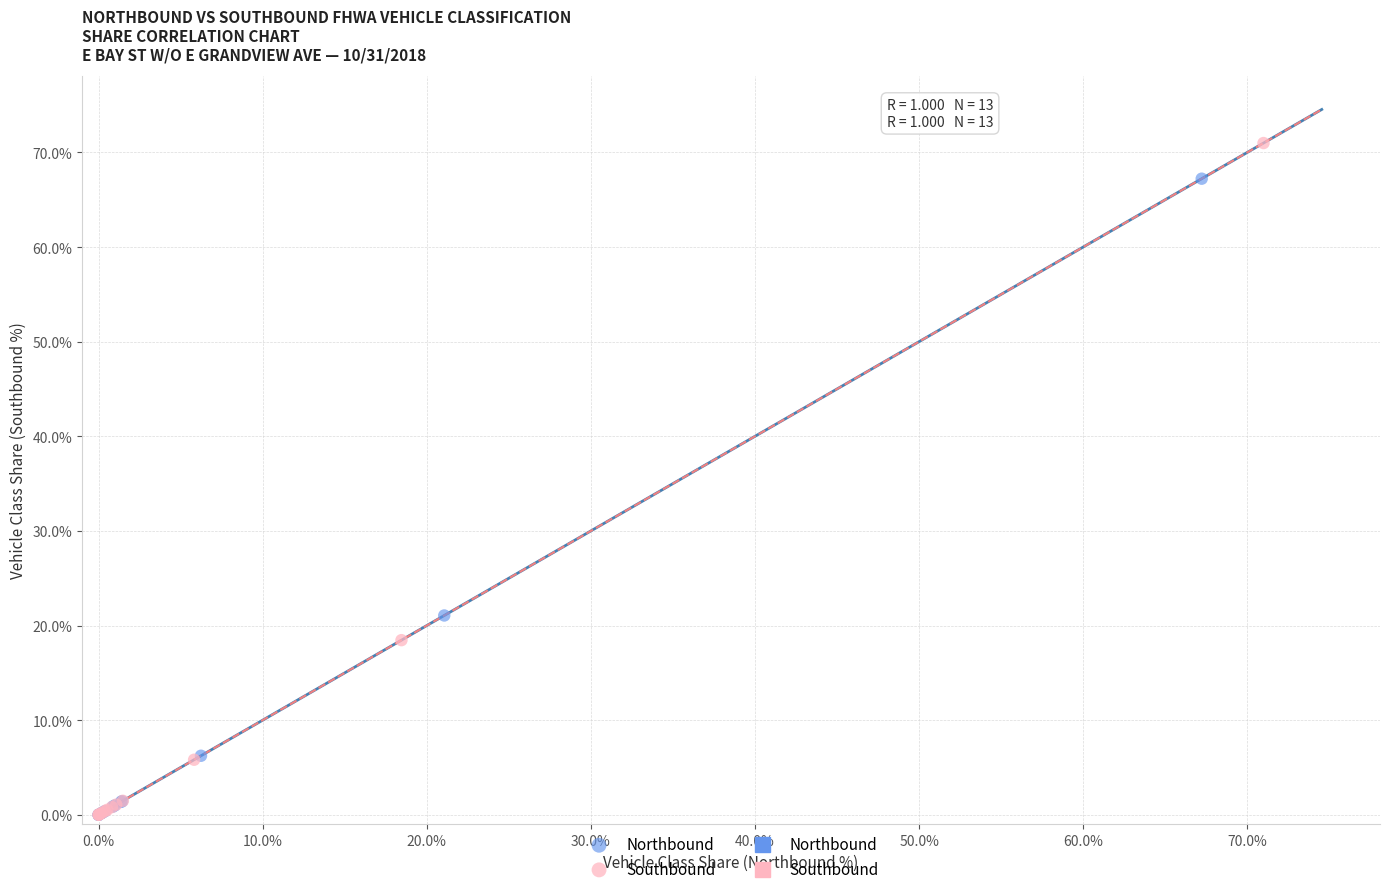

Which series reaches the maximum Y coordinate?

Southbound